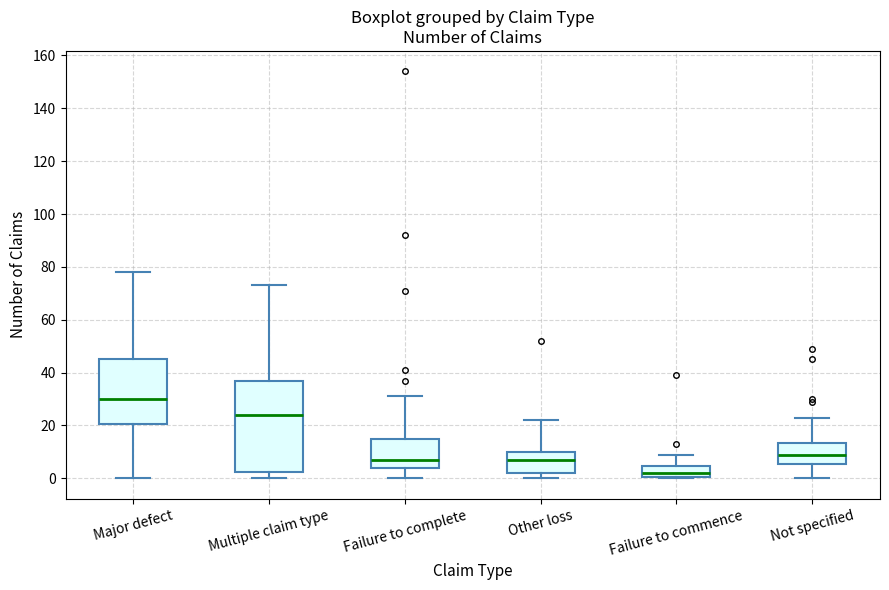

Which box has the highest median line?

Major defect